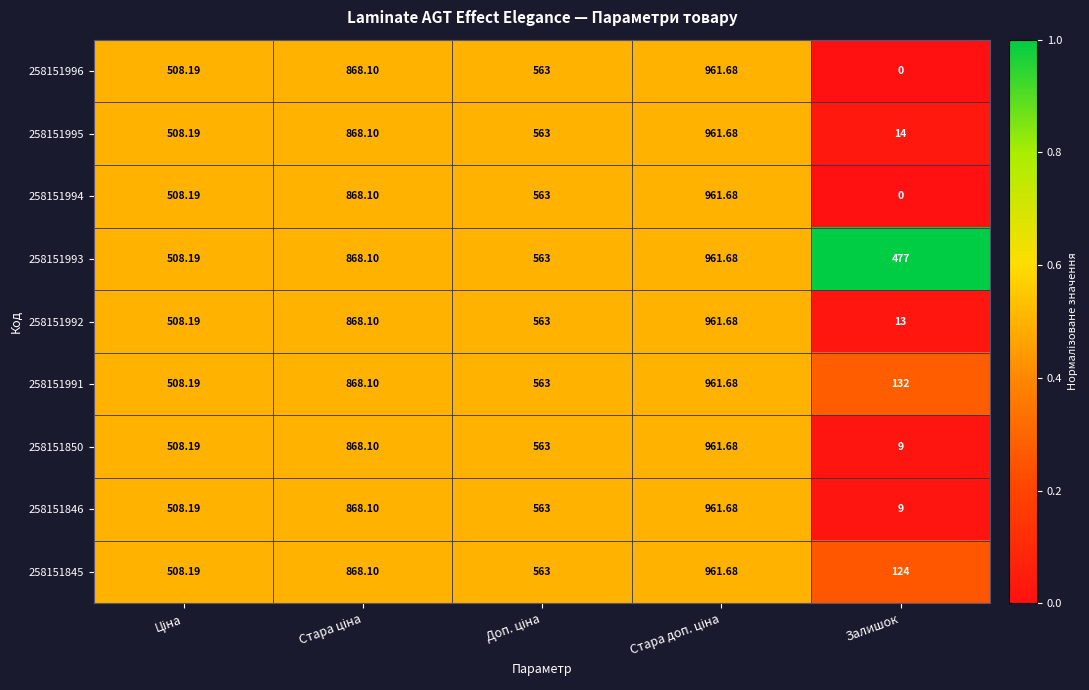

Which category has the lowest value in the 258151850 series?

Залишок